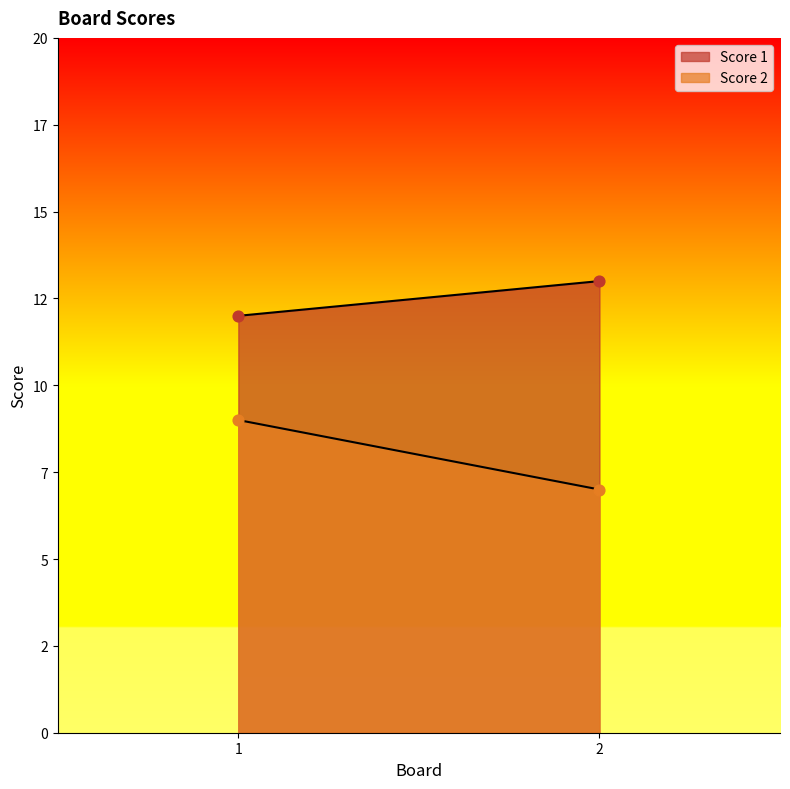

Which series has the largest Y range (max minus min)?

Score 2